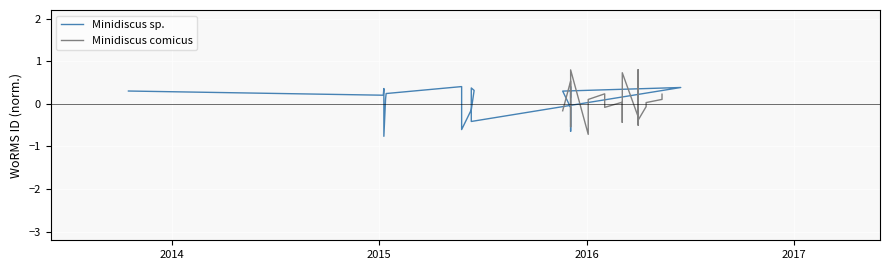

At how many categories does at least one series exceed 0?

15